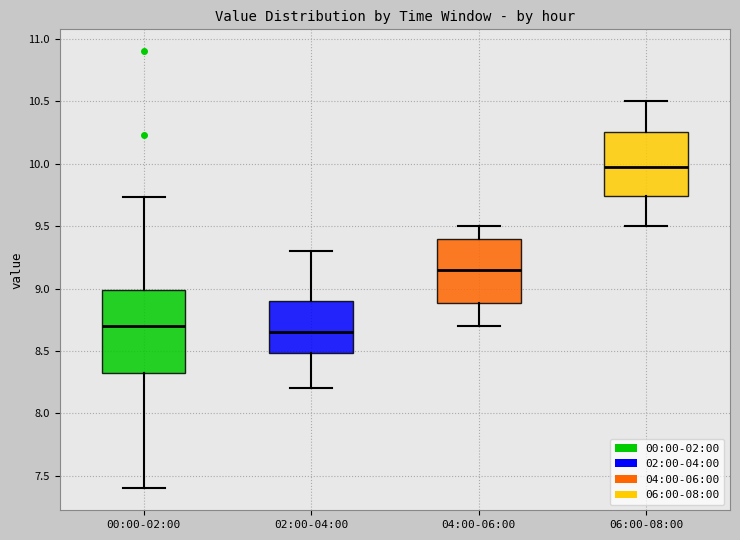

Reading left to right, read every box against the y-axis: the position of its median line, the range the box covers, and the ends of its whiskers. The values are not printed on the chart, so give them approximately, as read against the axis.

00:00-02:00: median 8.70, box 8.30 to 9.00, whiskers 7.40 to 9.75
02:00-04:00: median 8.65, box 8.50 to 8.90, whiskers 8.20 to 9.30
04:00-06:00: median 9.15, box 8.90 to 9.40, whiskers 8.70 to 9.50
06:00-08:00: median 10.00, box 9.75 to 10.25, whiskers 9.50 to 10.50